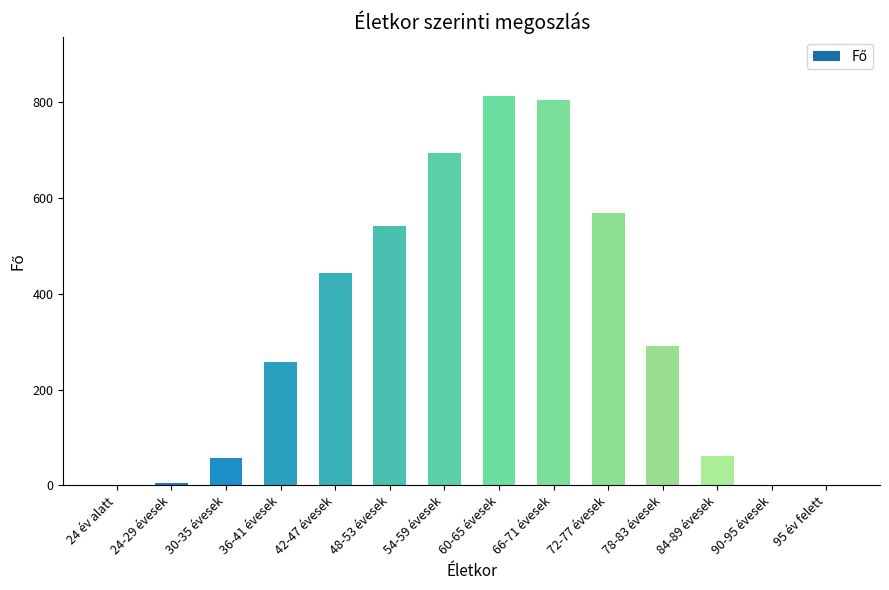

At which label is the value closest to 406?

42-47 évesek